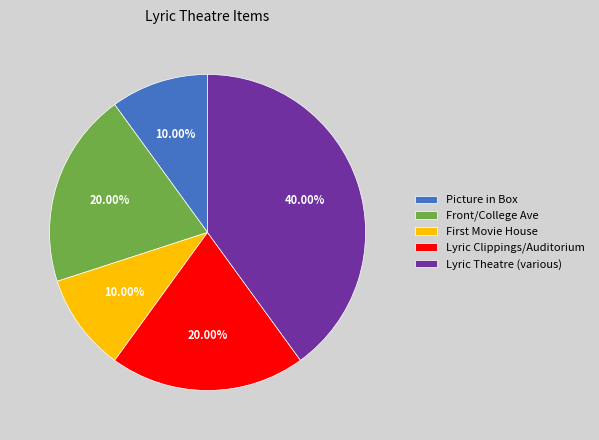

Count the number of slices in the pie.

5